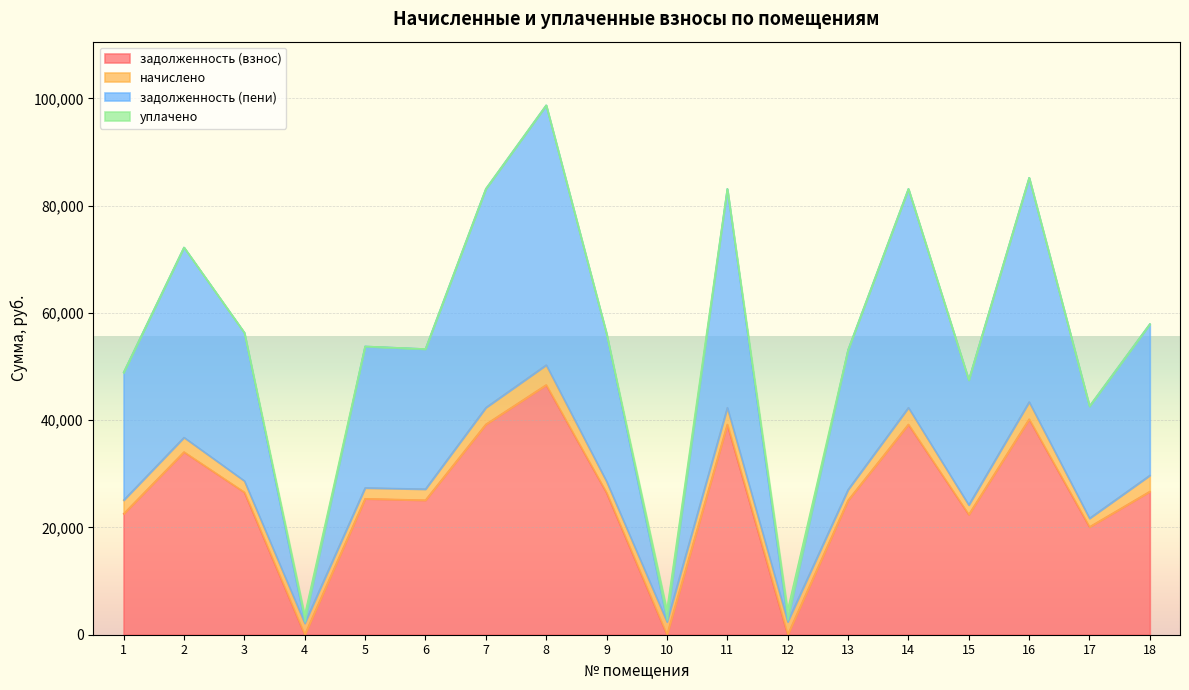

Where is задолженность (взнос) nearest to the value 23293?

1